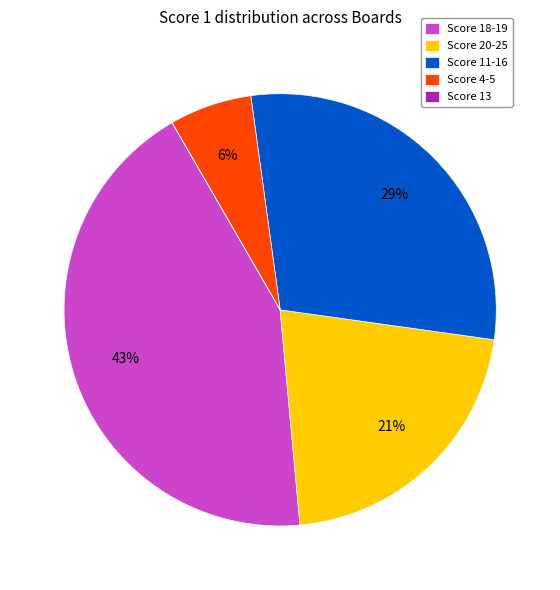

Does Score 11-16 account for over 50% of the chart?

No